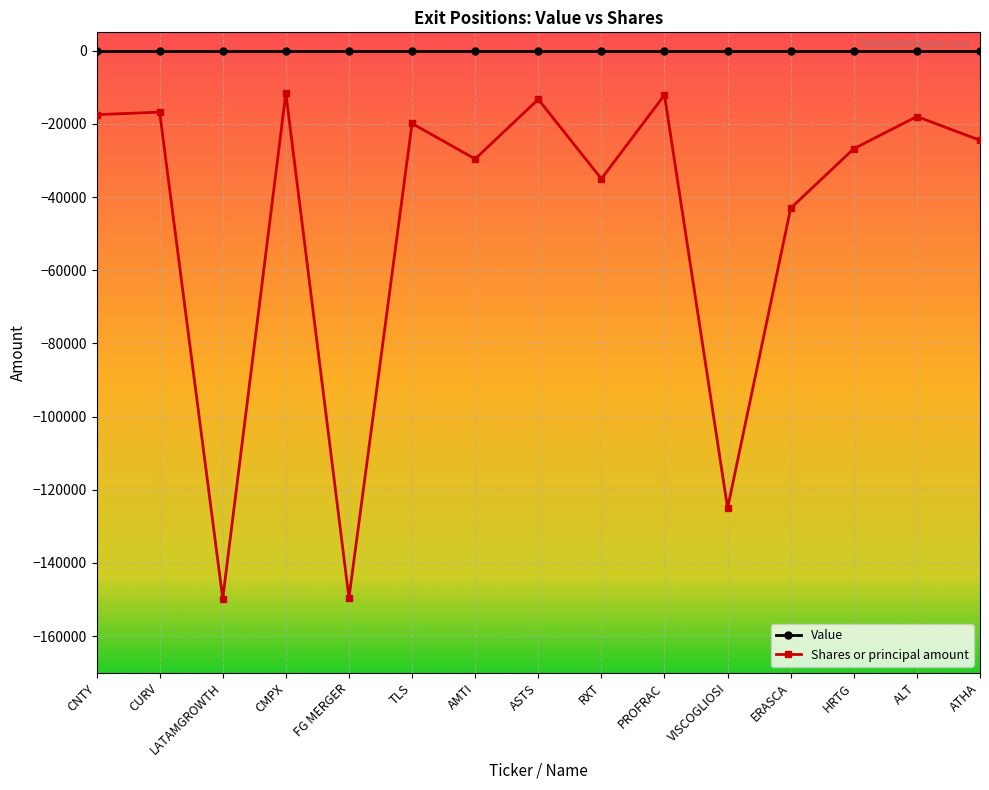

Which series has the largest total across all categories?

Value